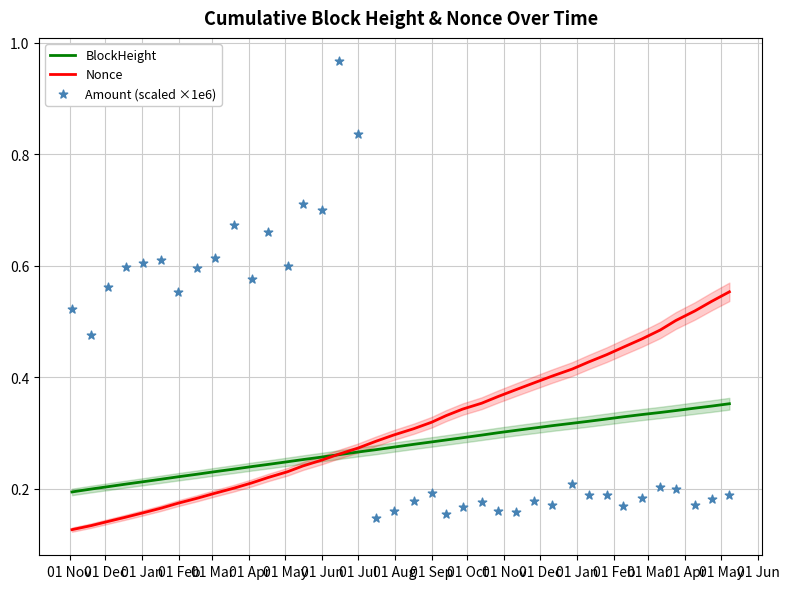

Which series has the largest total across all categories?

Amount (scaled ×1e6)